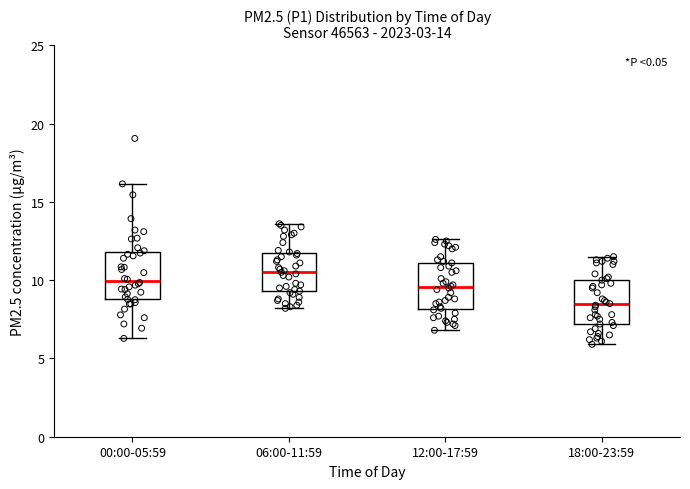

Which box's median line is the lowest?

18:00-23:59